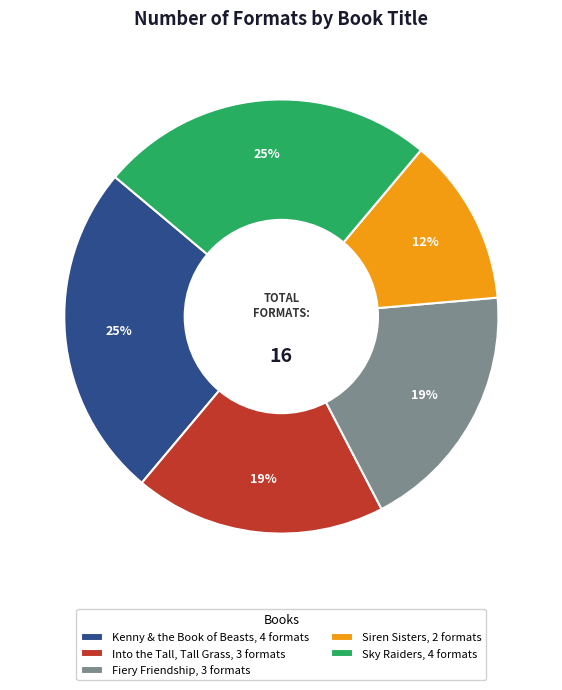

Do Sky Raiders and Into the Tall, Tall Grass together represent more than half of the pie?

No